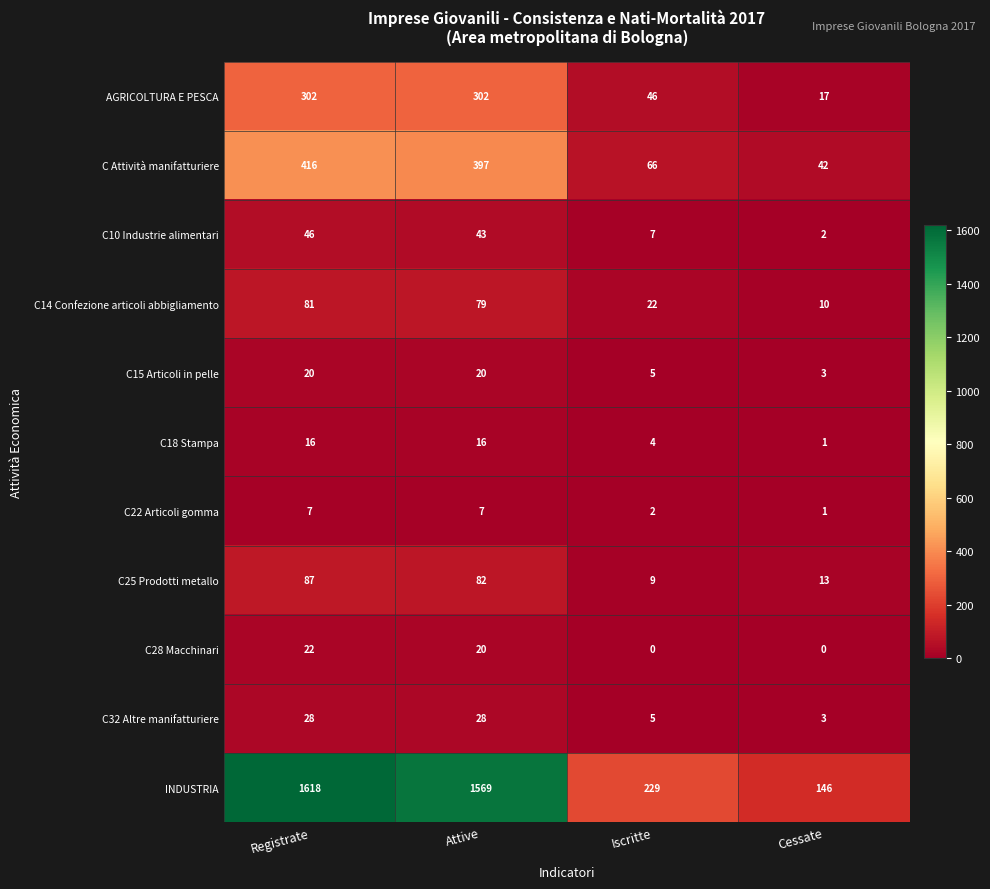

Rank the series by their maximum value, from highest to lowest.

INDUSTRIA, C Attività manifatturiere, AGRICOLTURA E PESCA, C25 Prodotti metallo, C14 Confezione articoli abbigliamento, C10 Industrie alimentari, C32 Altre manifatturiere, C28 Macchinari, C15 Articoli in pelle, C18 Stampa, C22 Articoli gomma